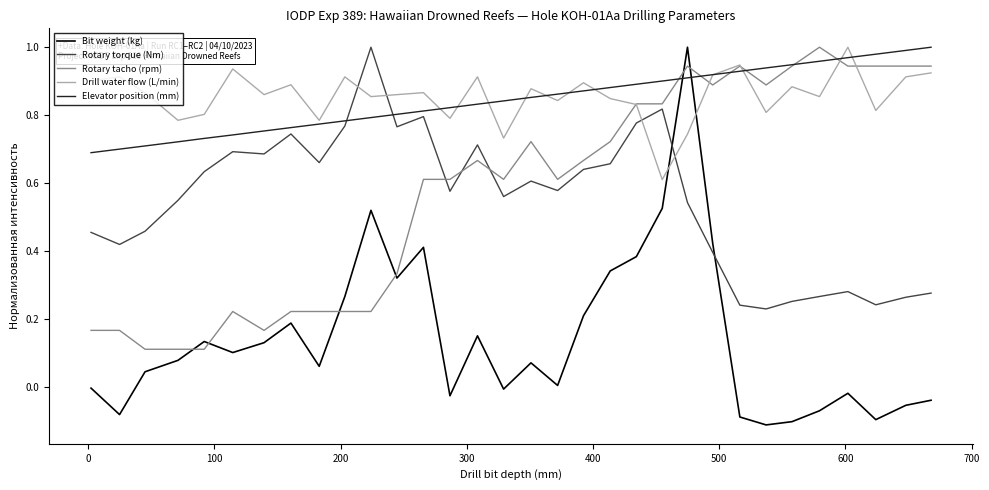

What are all the series names shown in the legend?

Bit weight (kg), Rotary torque (Nm), Rotary tacho (rpm), Drill water flow (L/min), Elevator position (mm)